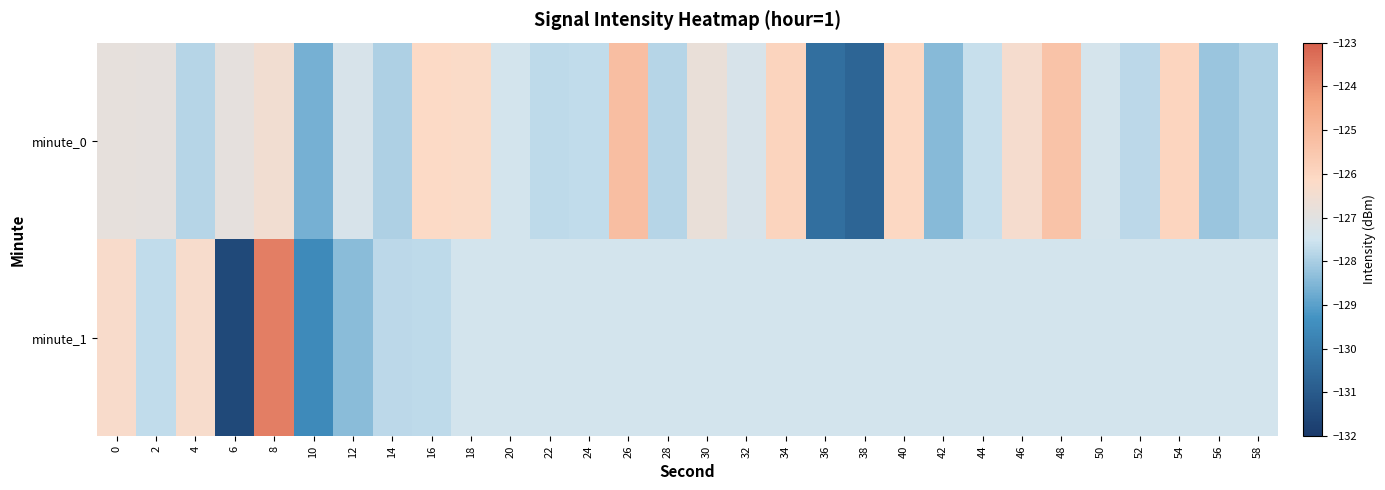

Reading right to left, list all the values displayed in this chart.

minute_0: 58=-127.9	56=-128.2	54=-126.0	52=-127.8	50=-127.4	48=-125.4	46=-126.4	44=-127.6	42=-128.4	40=-126.1	38=-130.7	36=-130.4	34=-125.9	32=-127.3	30=-126.7	28=-127.8	26=-125.2	24=-127.7	22=-127.7	20=-127.4	18=-126.2	16=-126.1	14=-127.9	12=-127.3	10=-128.7	8=-126.5	6=-126.9	4=-127.8	2=-126.9	0=-126.8
minute_1: 58=-127.4	56=-127.4	54=-127.4	52=-127.4	50=-127.4	48=-127.4	46=-127.4	44=-127.4	42=-127.4	40=-127.4	38=-127.4	36=-127.4	34=-127.4	32=-127.4	30=-127.4	28=-127.4	26=-127.4	24=-127.4	22=-127.4	20=-127.4	18=-127.4	16=-127.7	14=-127.8	12=-128.4	10=-129.5	8=-123.6	6=-131.5	4=-126.3	2=-127.7	0=-126.3